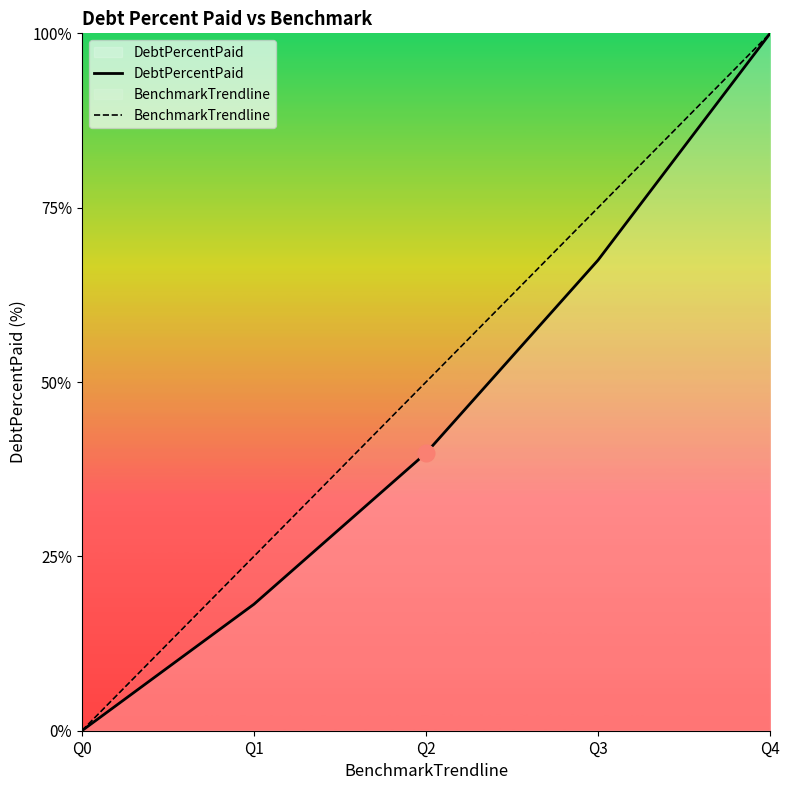

How many data points in DebtPercentPaid are above 39?

3